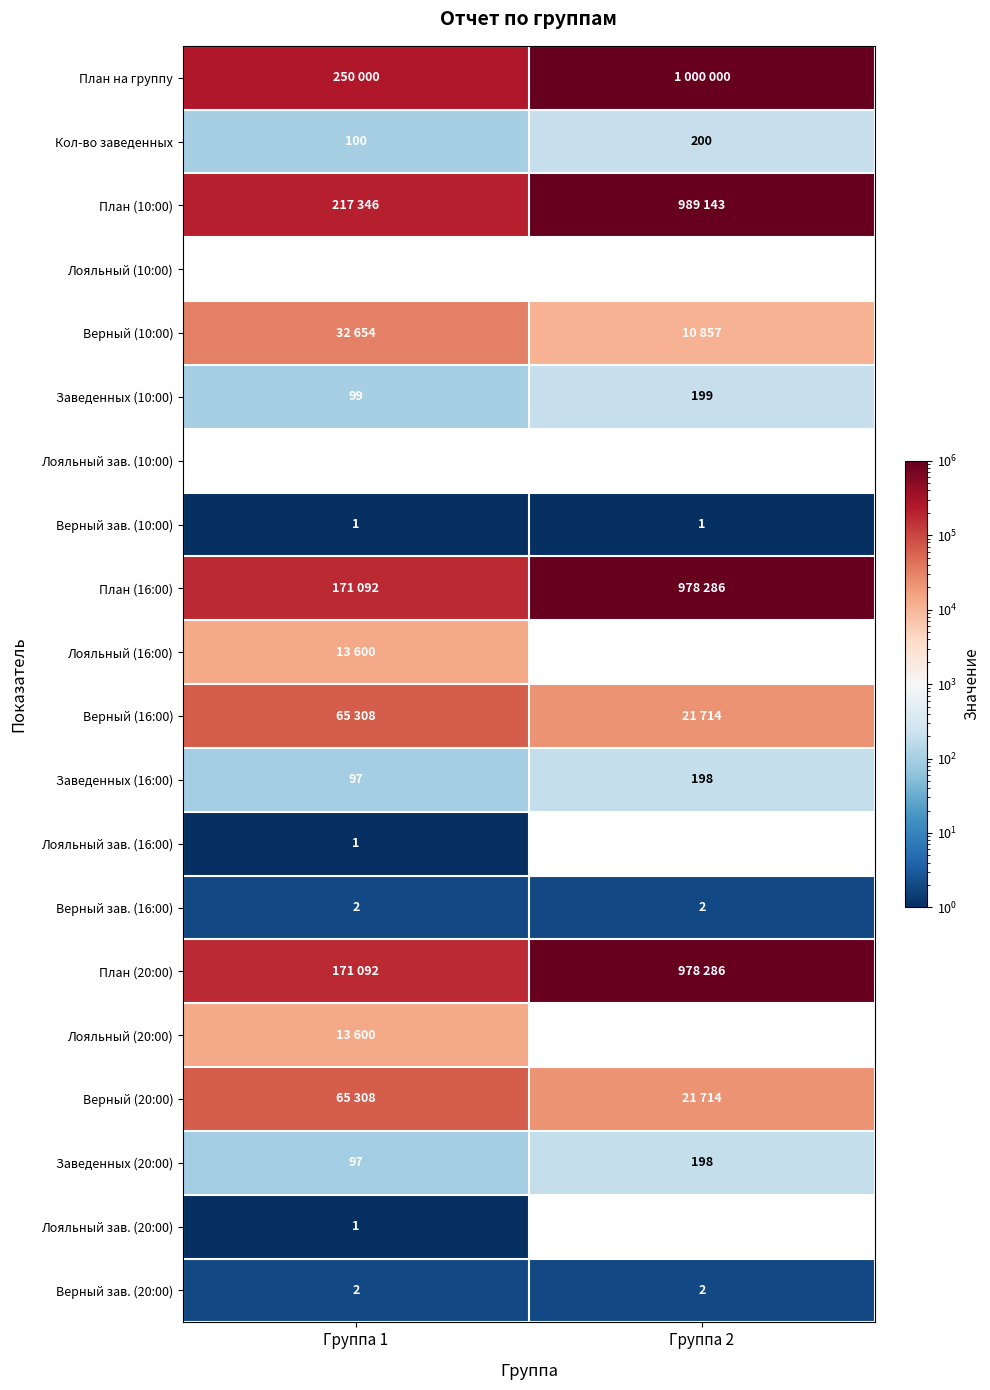

The Верный зав. (20:00) series shows 3 at Группа 1. True or false?

False